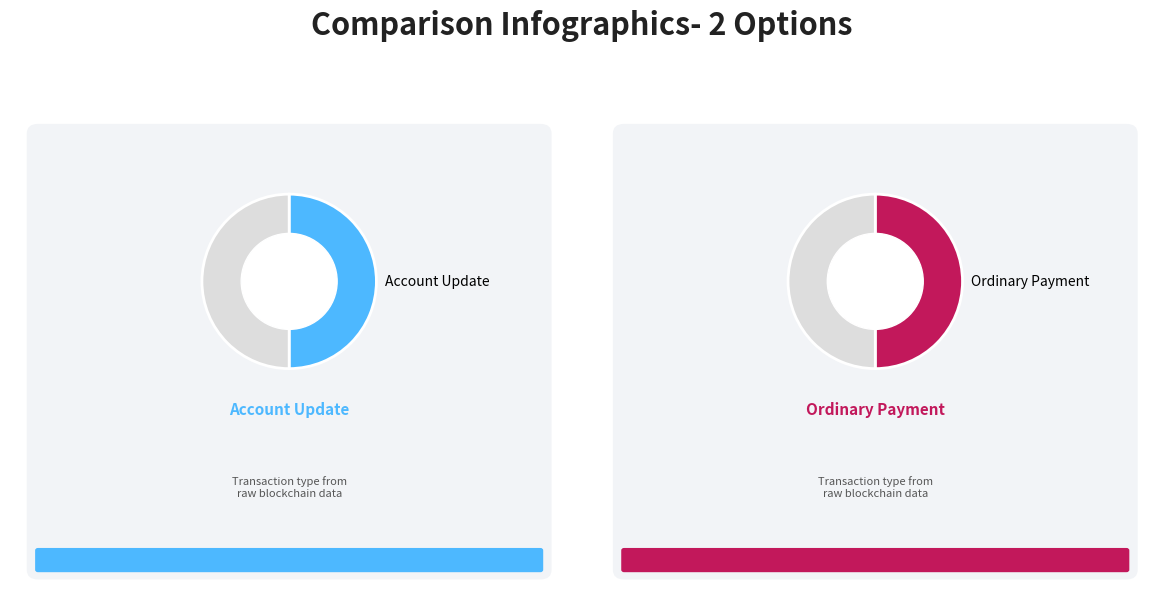

Rank the categories by value from lowest to highest.

Ordinary Payment, Account Update